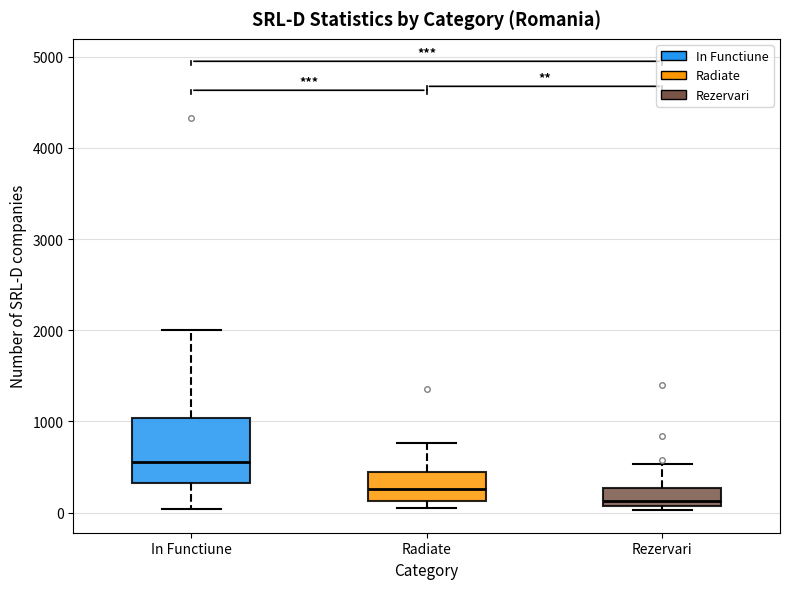

Comparing the boxes themselves (not the whiskers), which one is the tallest?

In Functiune